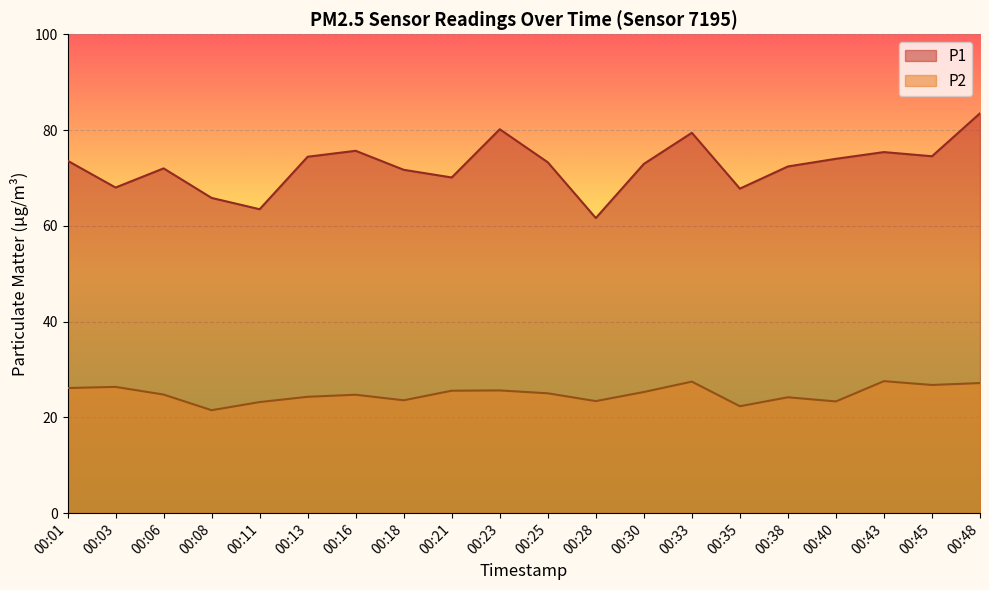

Which category has the lowest value across all series?

00:08